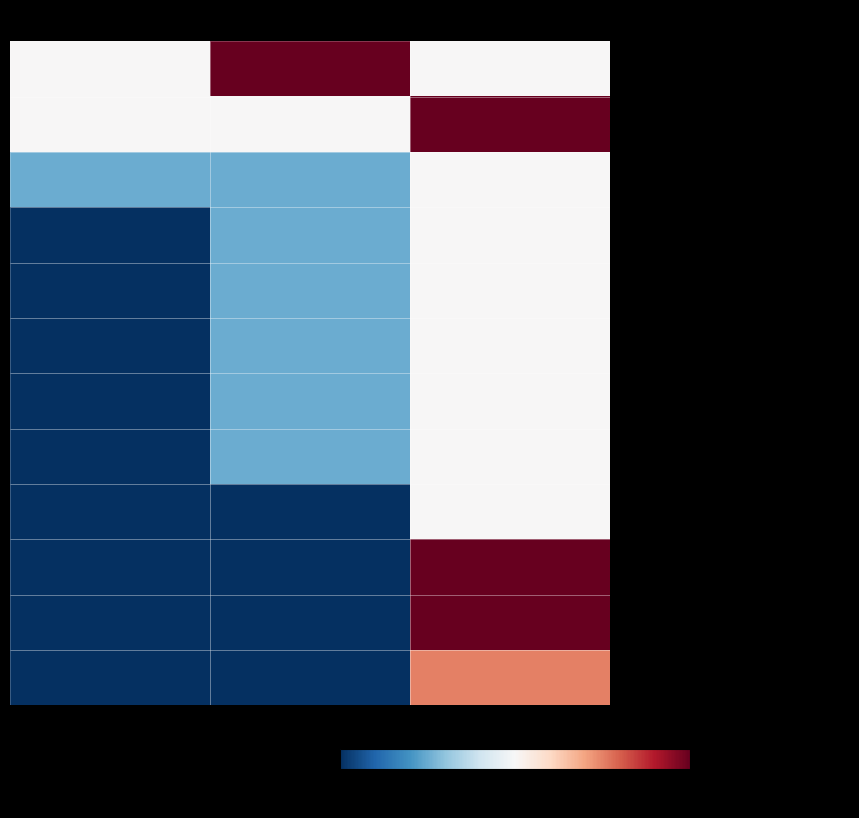

Count the number of data series in this chart.

12